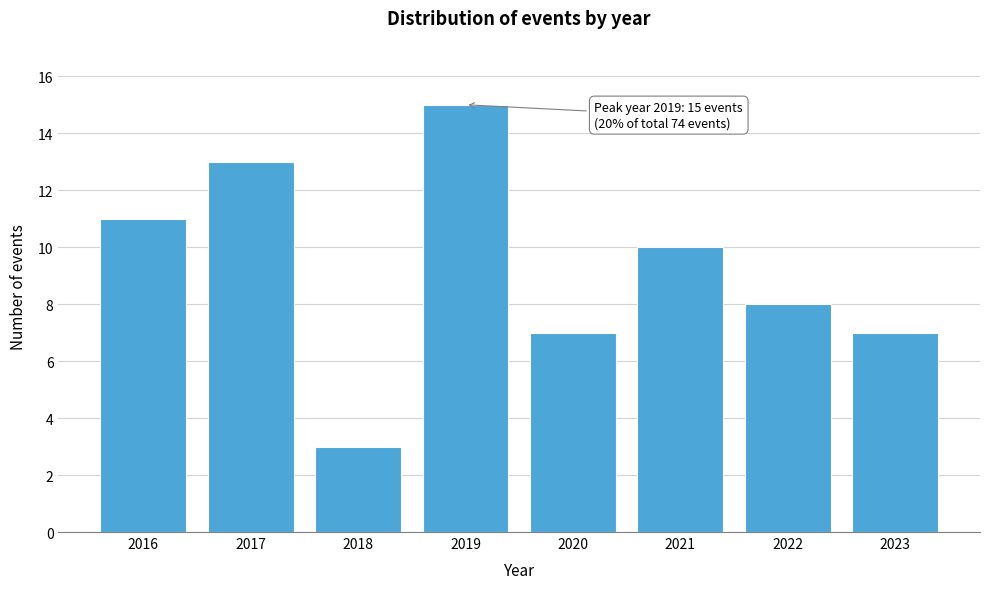

Reading left to right, what are all the values shown in this chart?

11	13	3	15	7	10	8	7